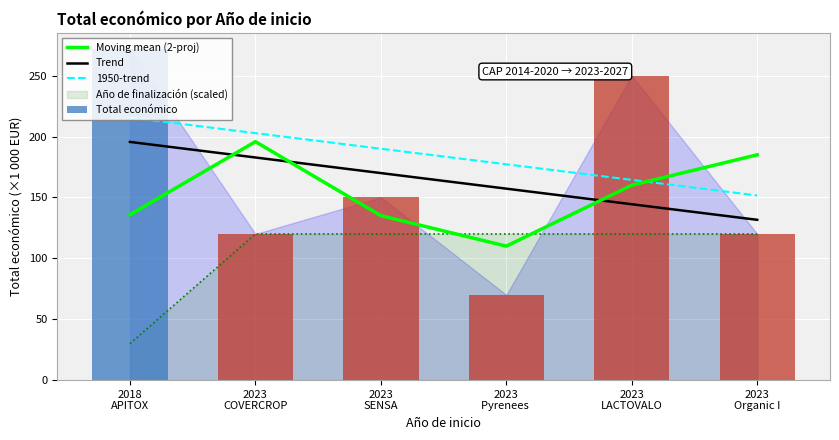

Rank the series at 2023
COVERCROP from lowest to highest value.

Total económico, Trend, Moving mean (2-proj), 1950-trend